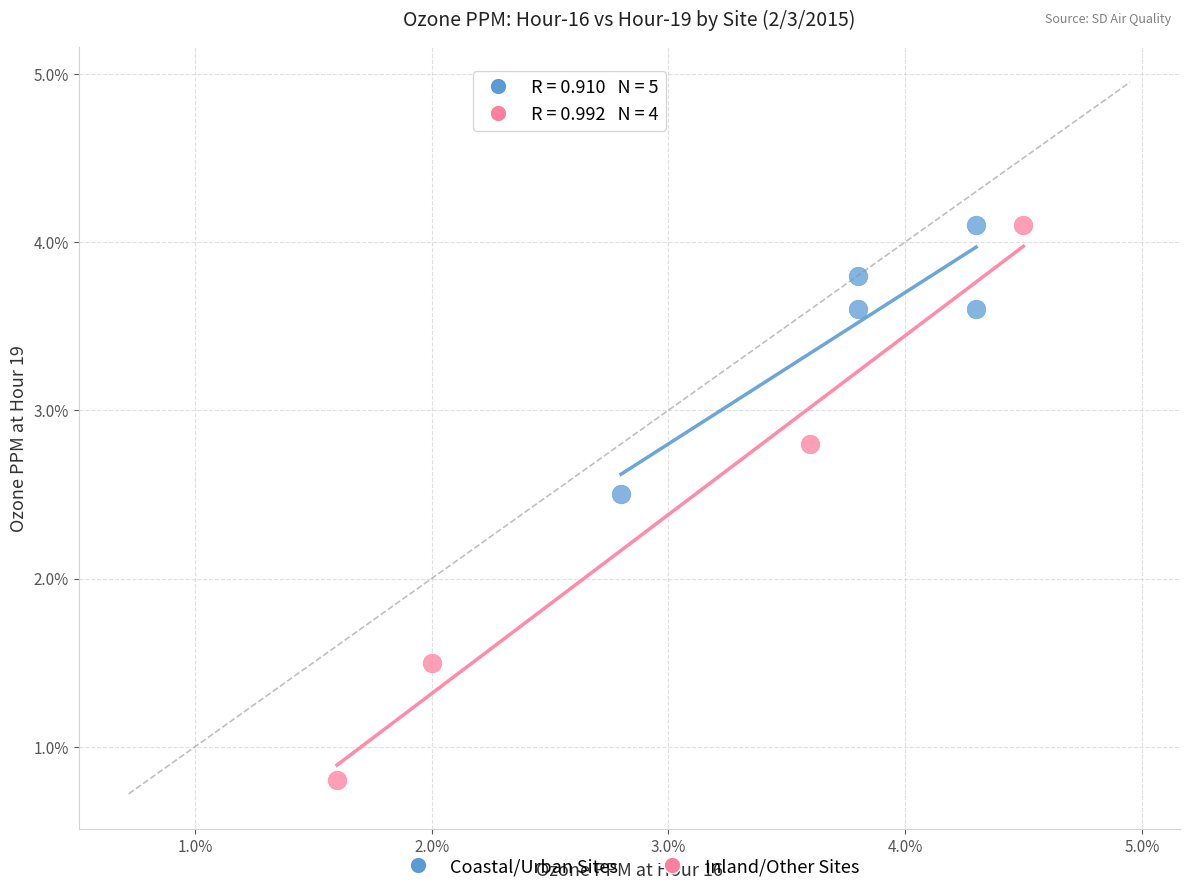

What are all the series names shown in the legend?

Coastal/Urban Sites, Inland/Other Sites